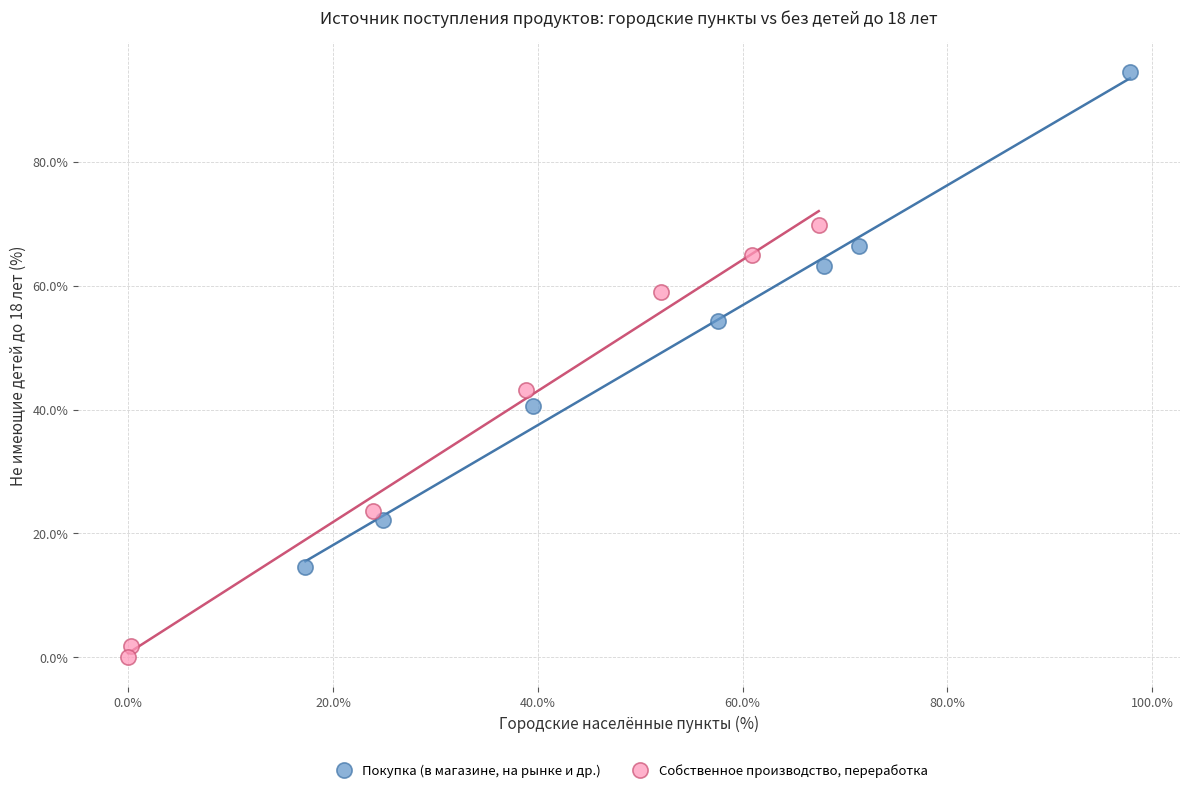

Which series reaches the maximum Y coordinate?

Покупка (в магазине, на рынке и др.)